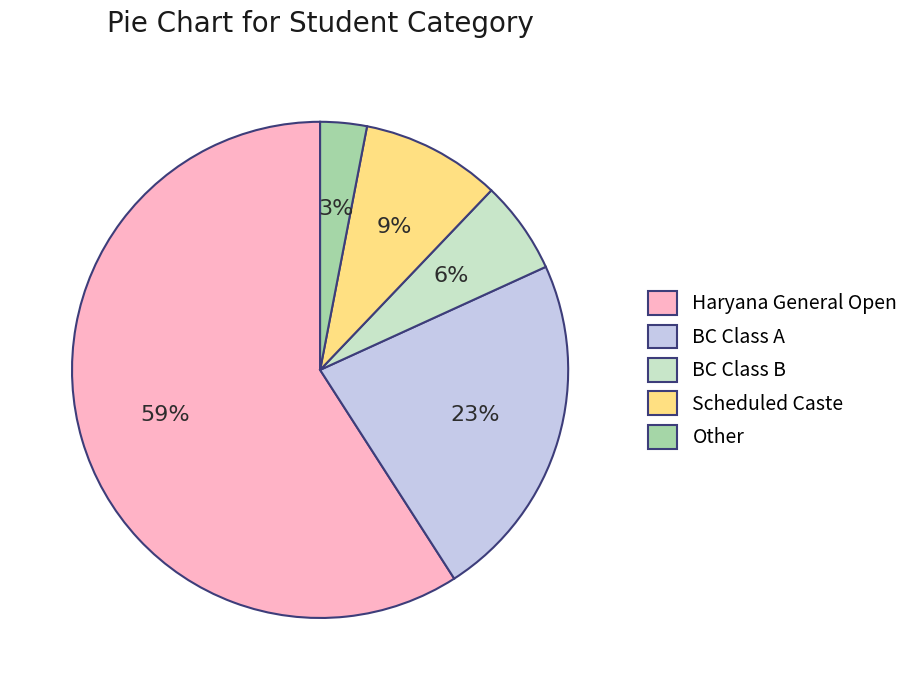

Is Other the majority of the pie?

No